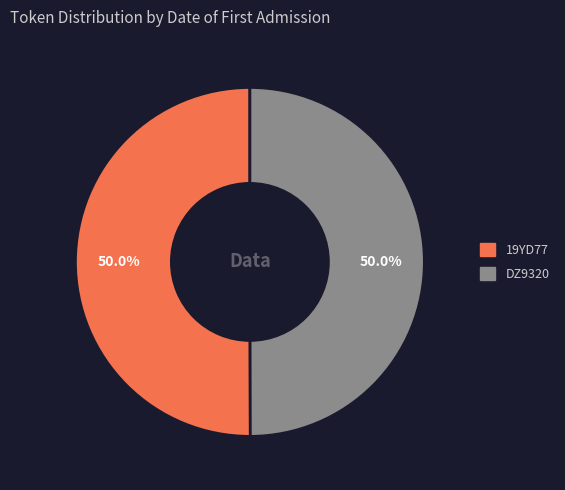

Do DZ9320 and 19YD77 together represent more than half of the pie?

Yes